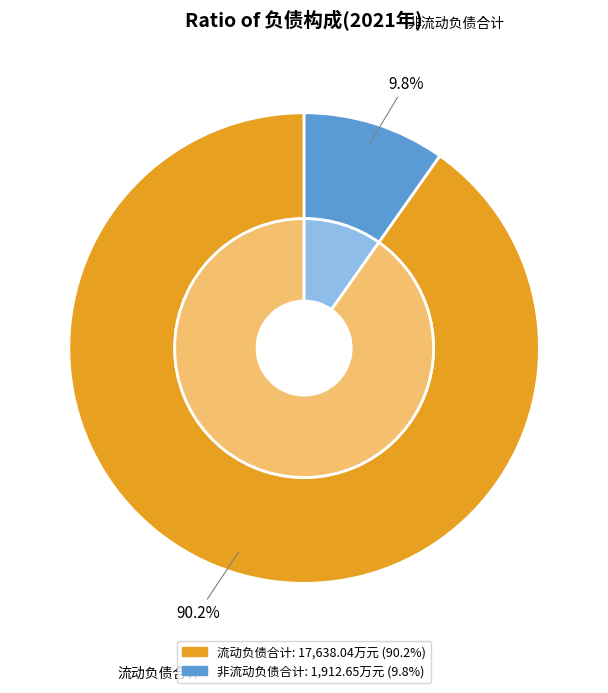

Which slice is the largest?

流动负债合计